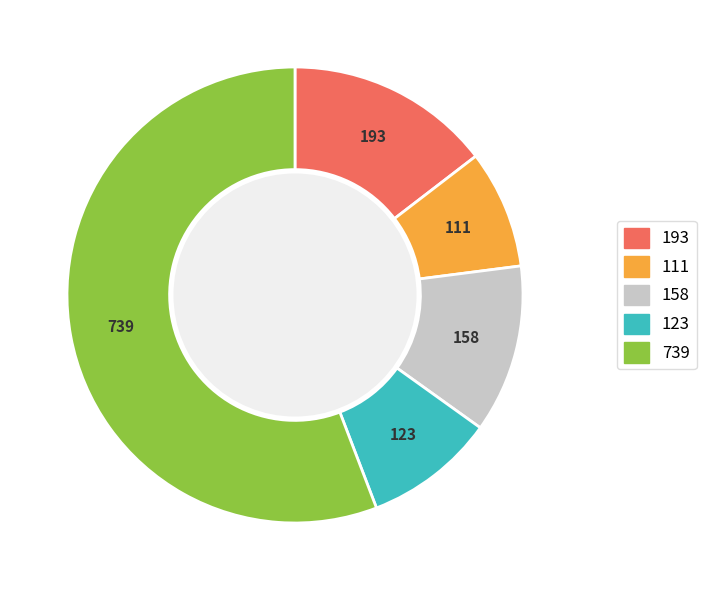

Does any single category account for the majority?

Yes